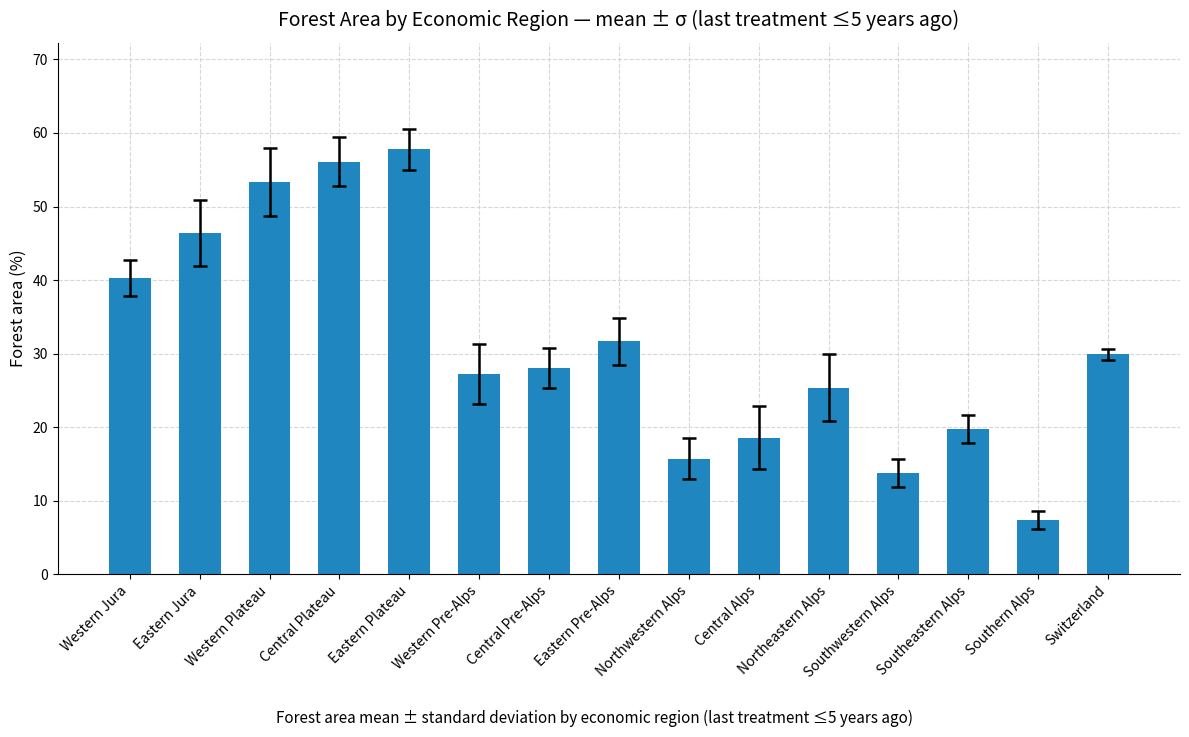

What is the minimum value shown in the chart?

7.4